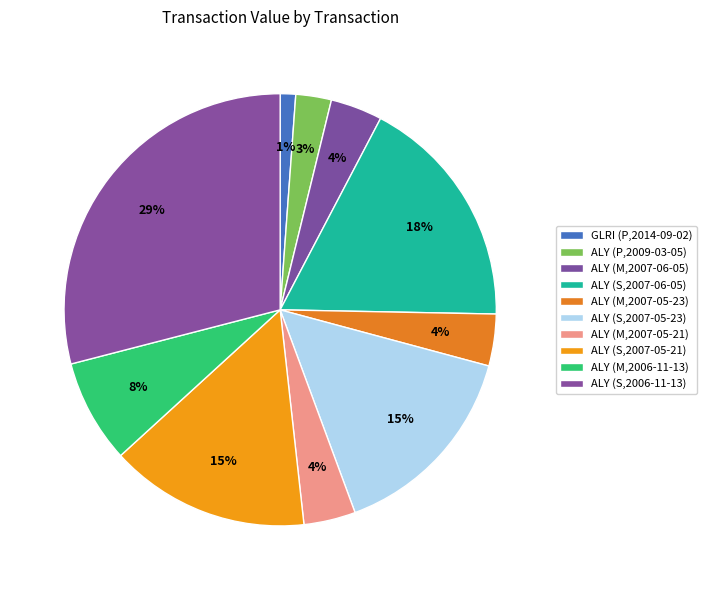

How many slices are in this pie chart?

10